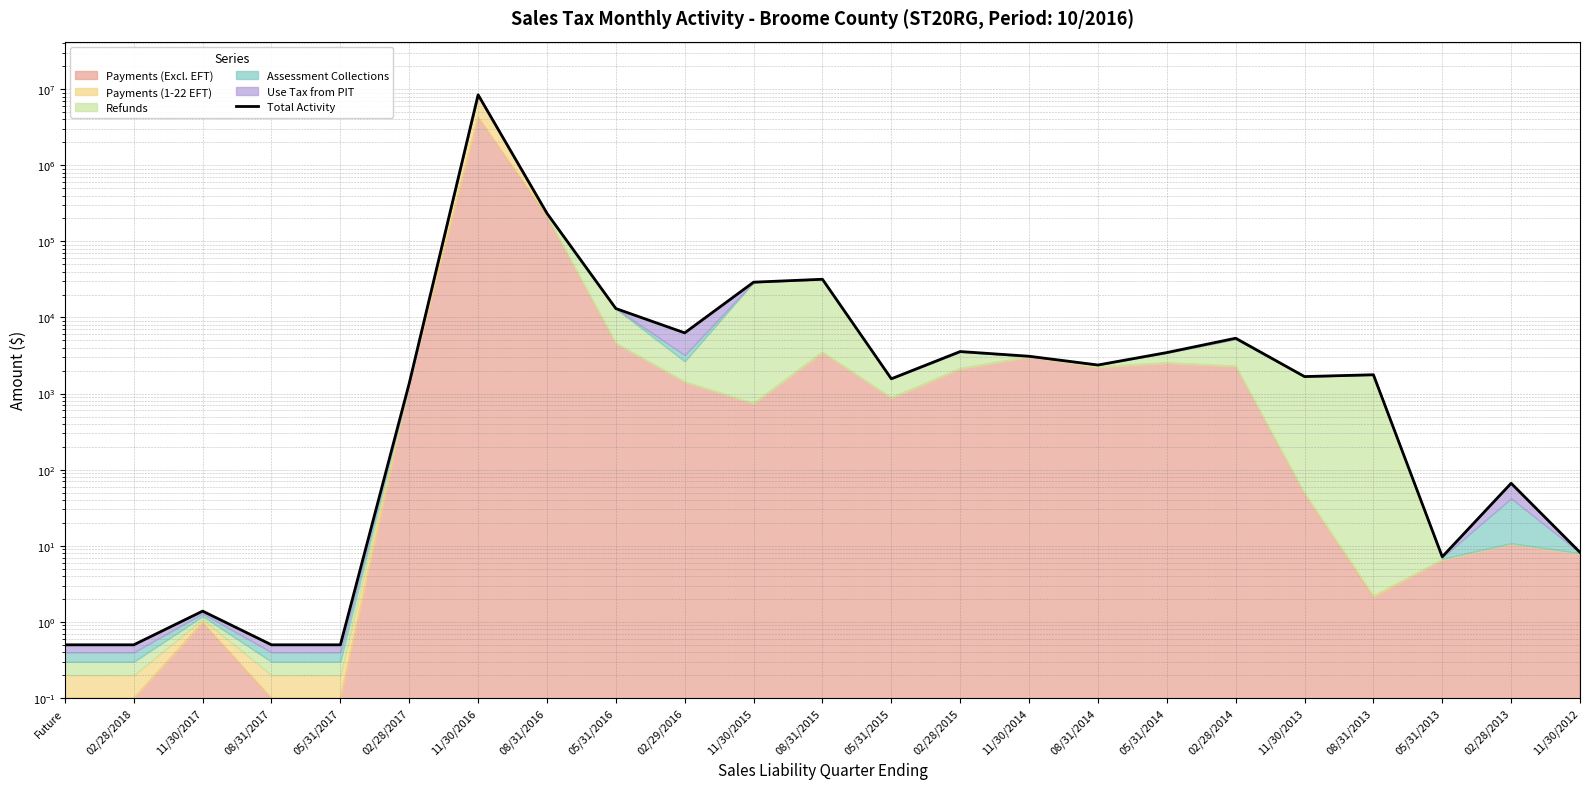

Where is the first local maximum?

11/30/2017